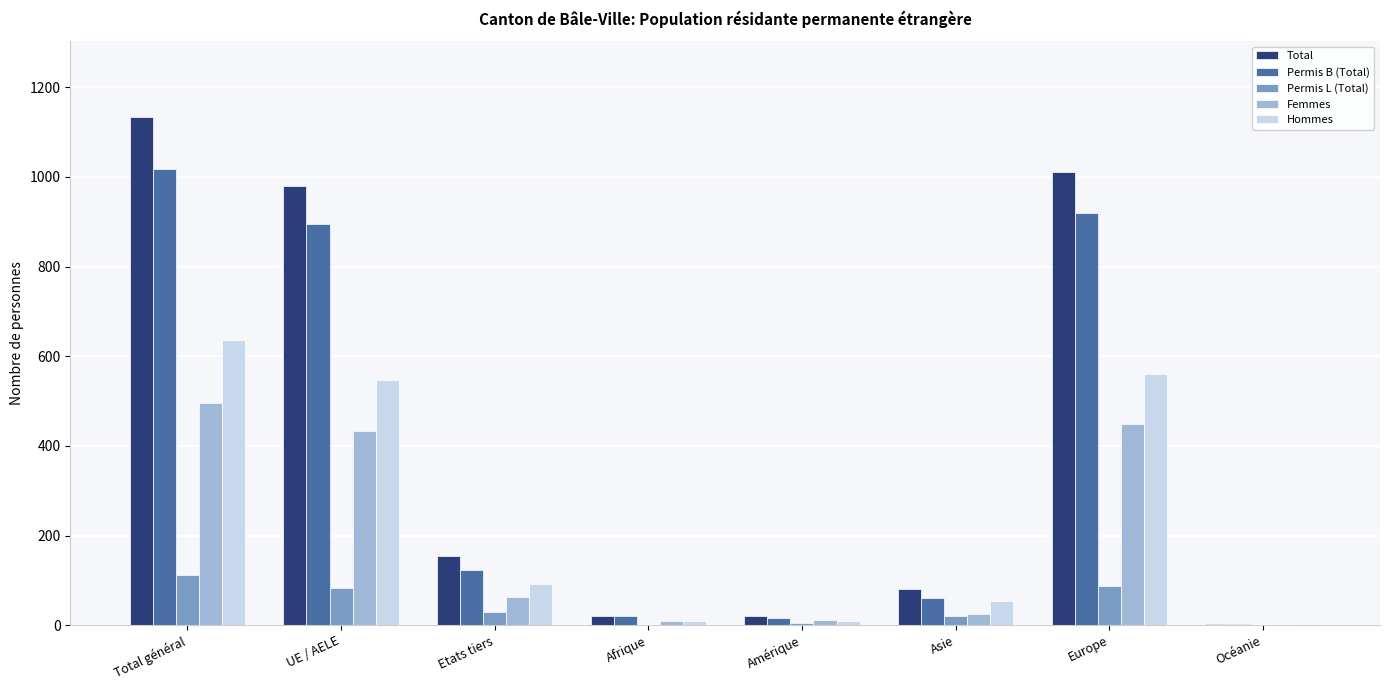

True or false: Permis L (Total) has a value of 53 at Afrique.

False